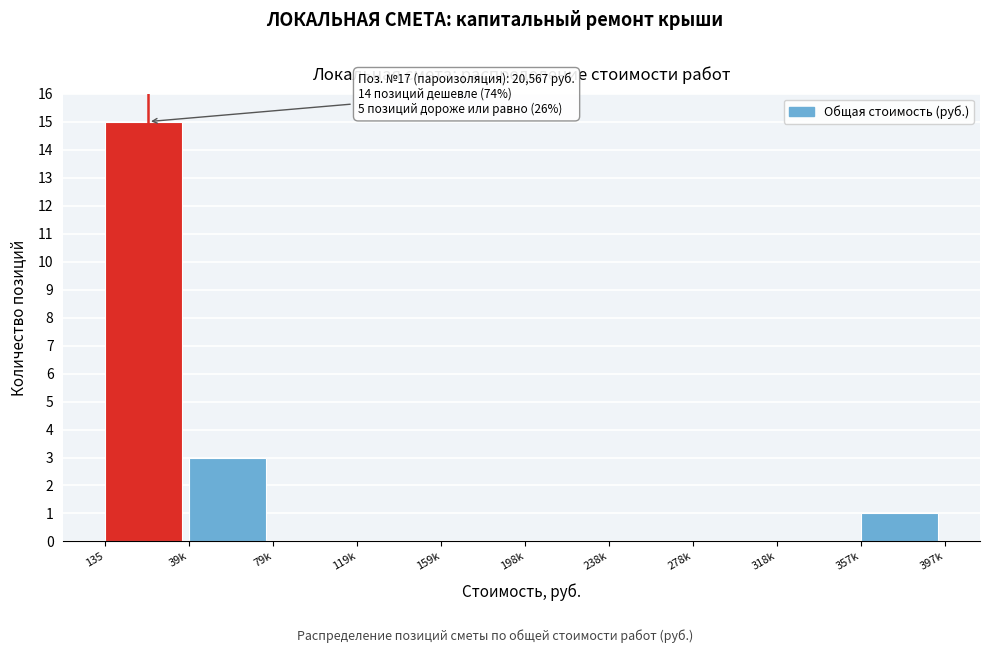

Reading left to right, extract all data points from this chart.

135=15	39k=3	79k=0	119k=0	159k=0	198k=0	238k=0	278k=0	318k=0	357k=1